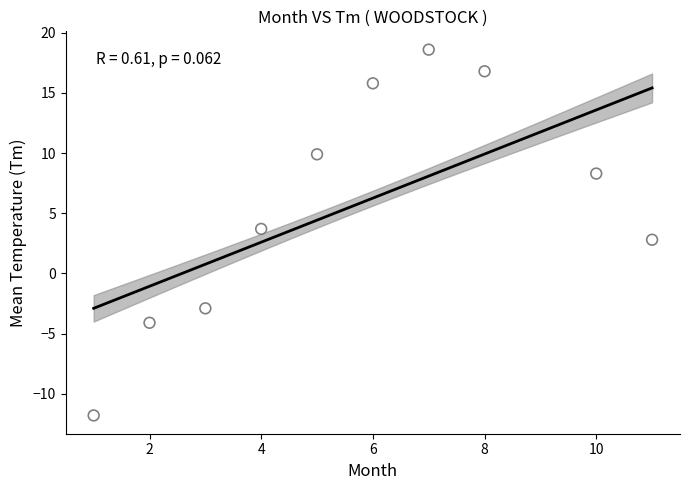

What is the range of X values (max minus min)?

10.0